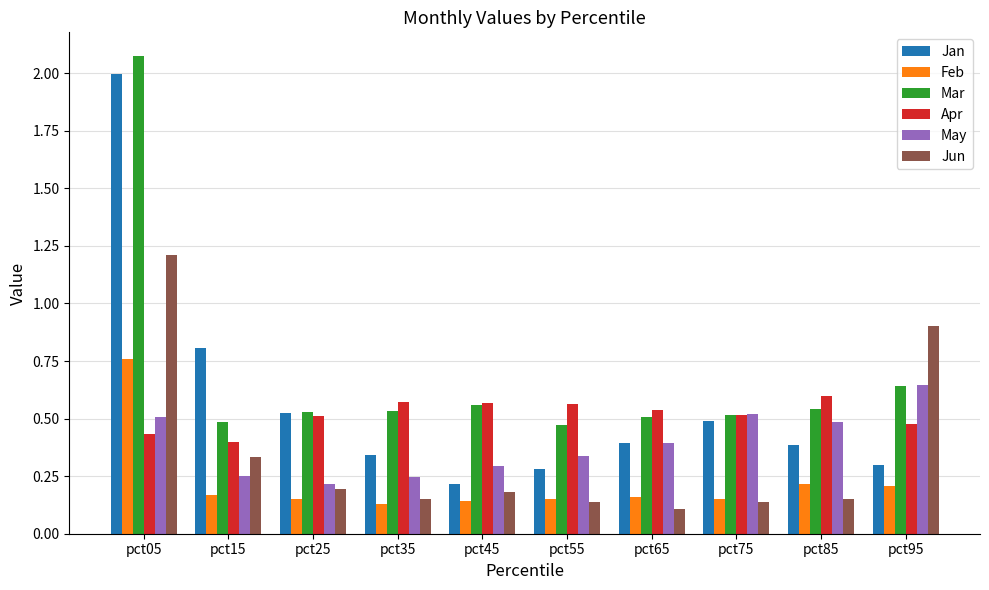

What are all the series names shown in the legend?

Jan, Feb, Mar, Apr, May, Jun